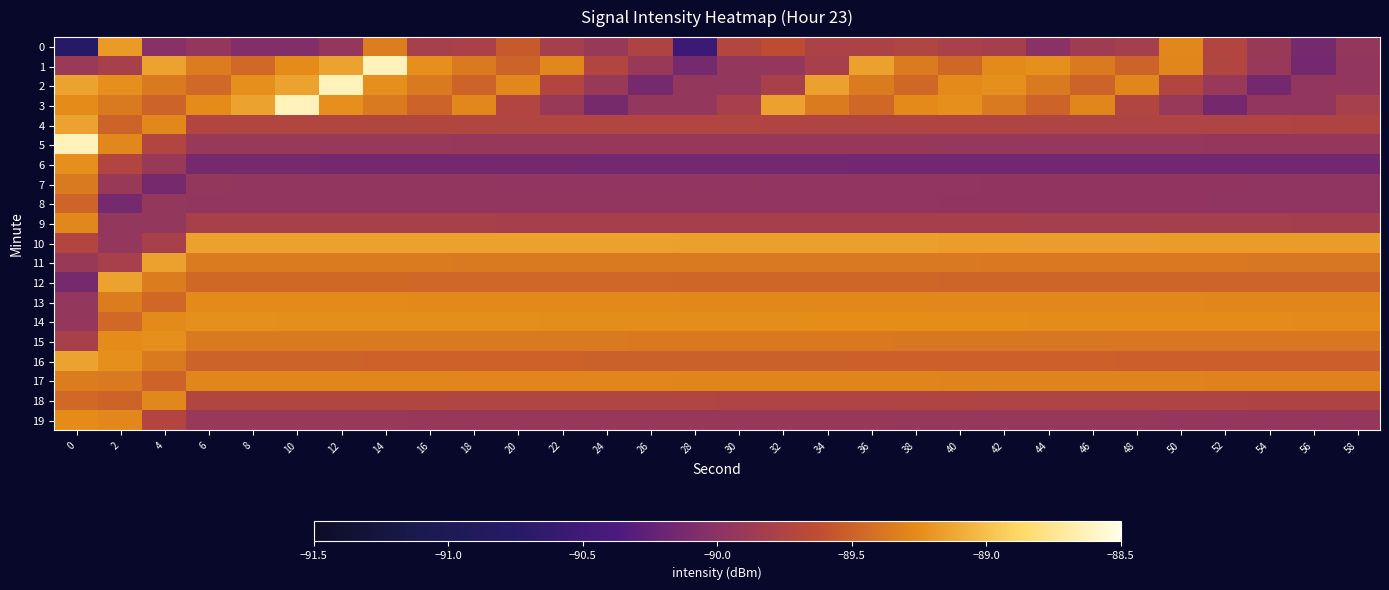

Between 12 and 28, which series saw the biggest shift?

2